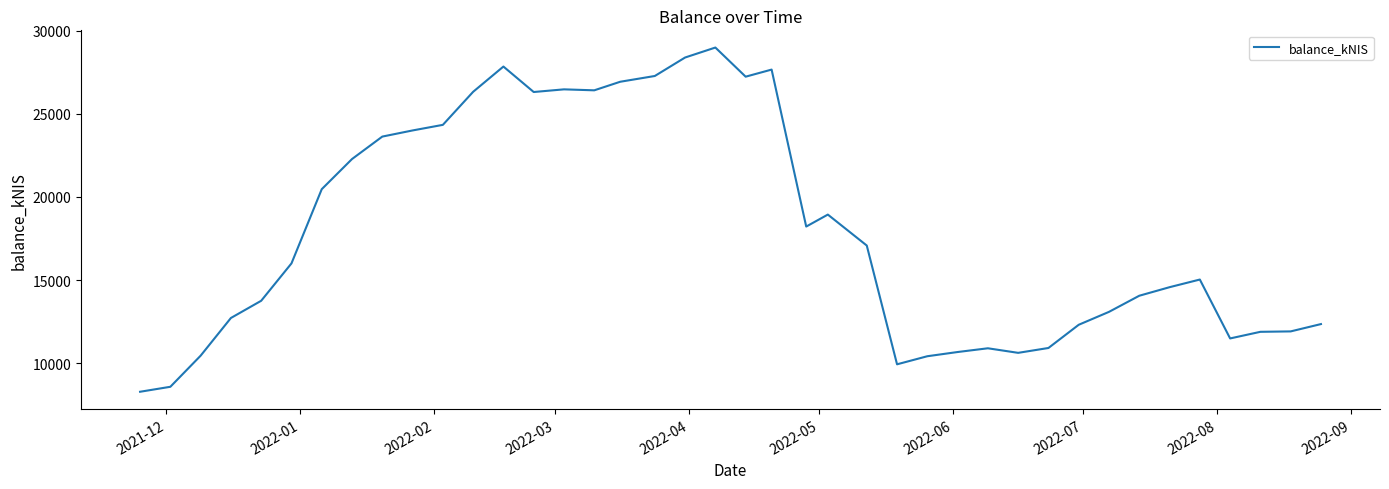

What is the minimum value shown in the chart?

8281.0